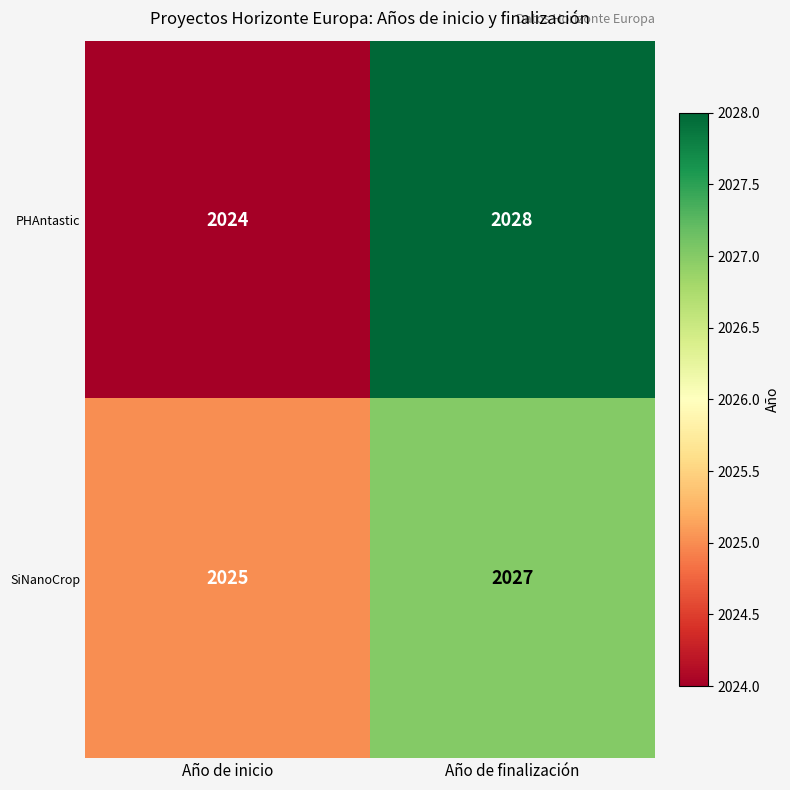

What is the total value across all series at Año de finalización?

4055